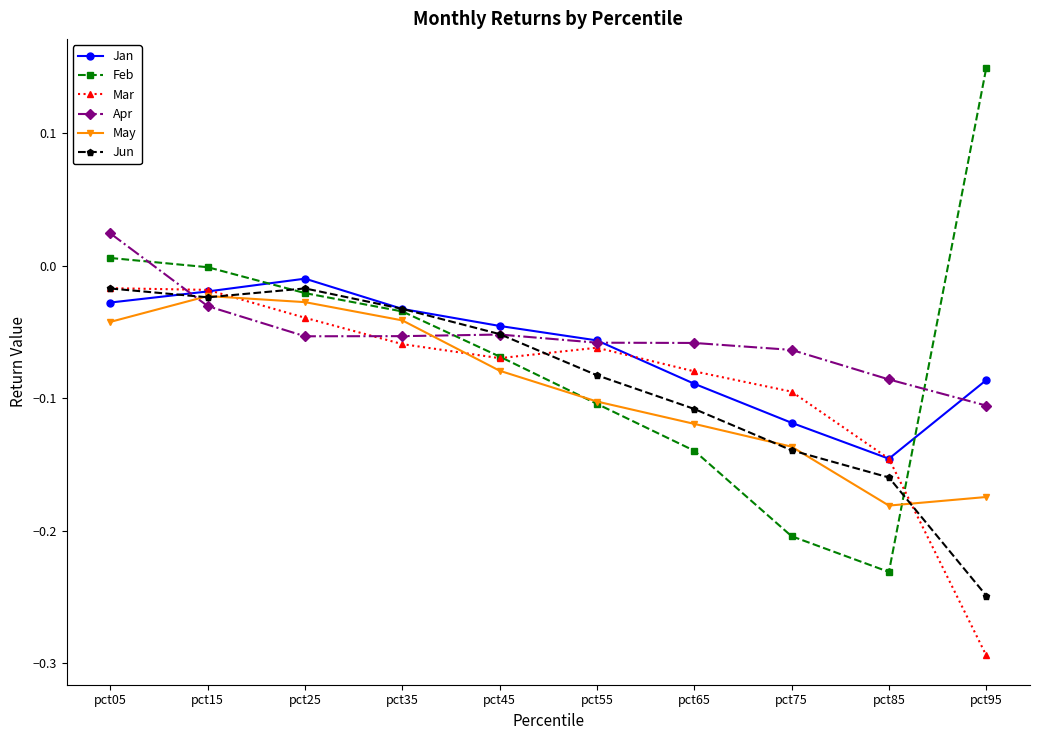

Which category has the highest value in the Feb series?

pct95